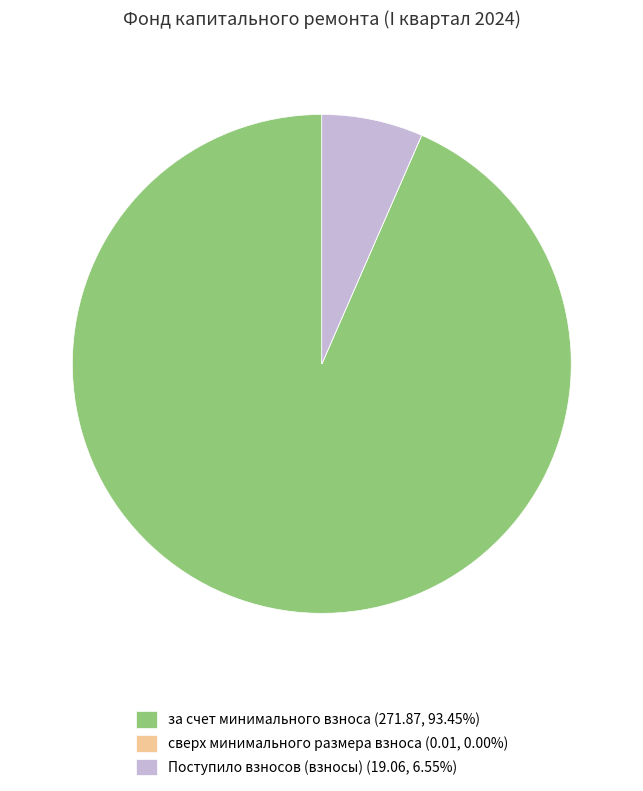

What is the majority slice?

за счет минимального взноса